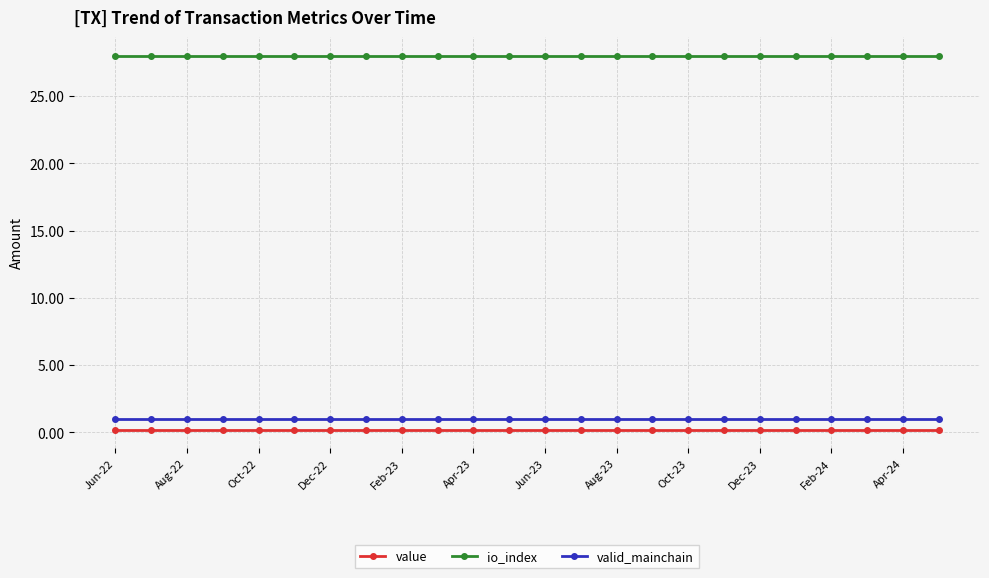

What is the value of the io_index point at the 5th from the left?

28.0